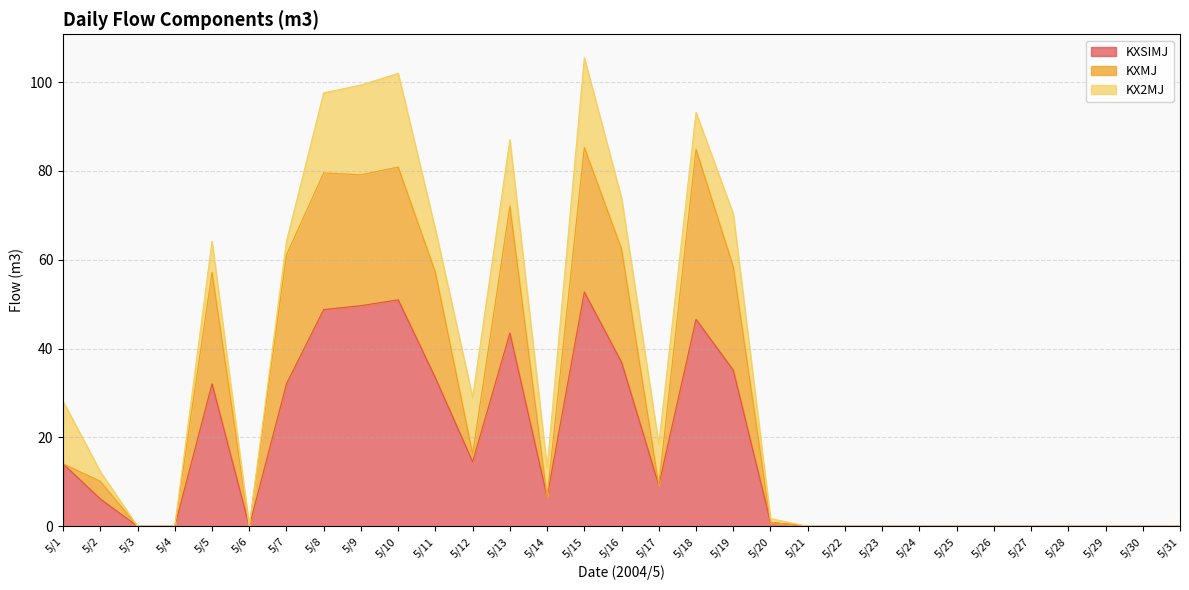

At which label is KXSIMJ closest to 26?

5/5